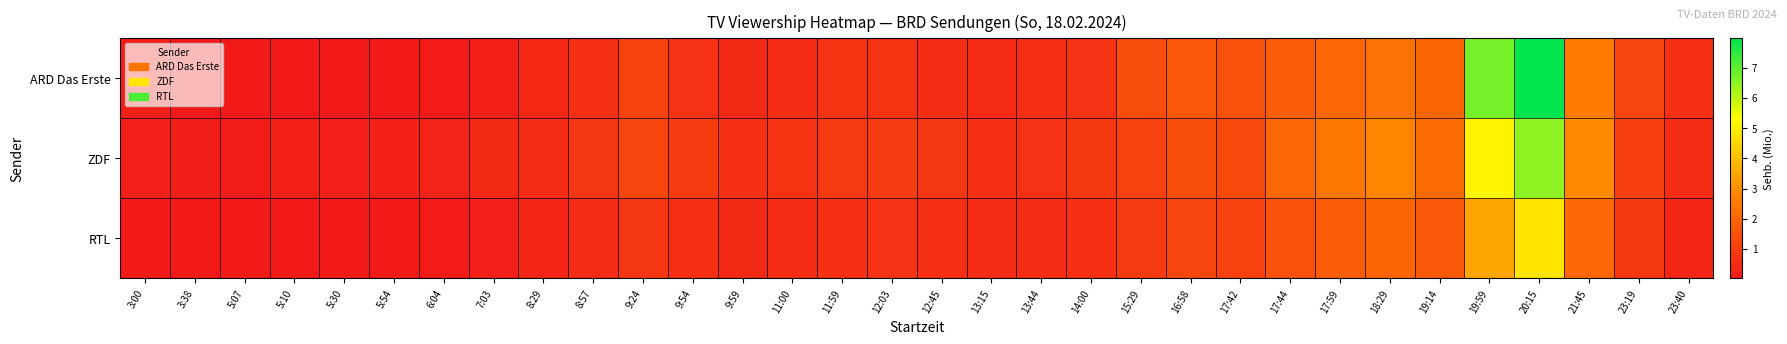

At 16:58, list the series in order from smallest to largest.

RTL, ZDF, ARD Das Erste